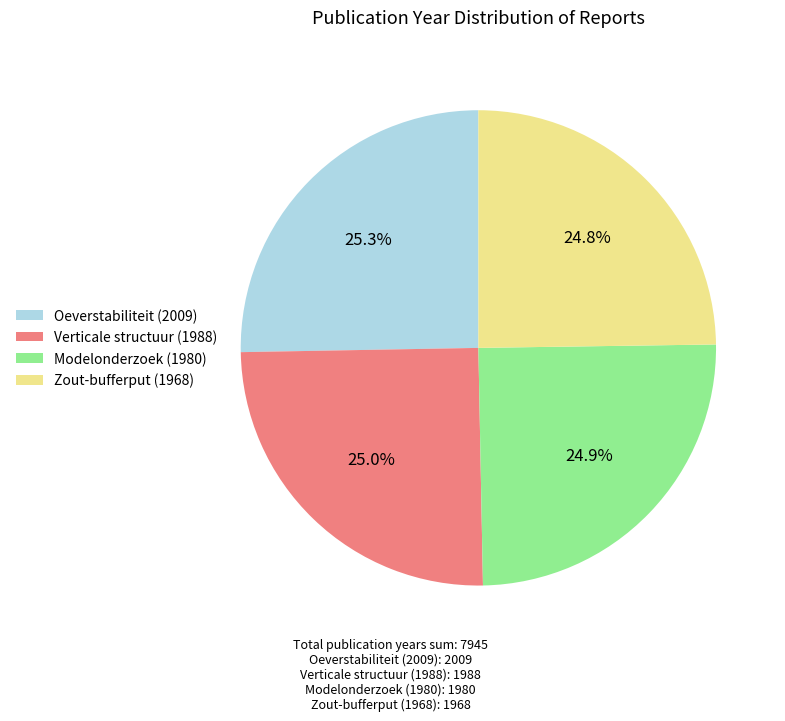

What is the ratio of the value at Verticale structuur (1988) to the value at Oeverstabiliteit (2009)?

1.0